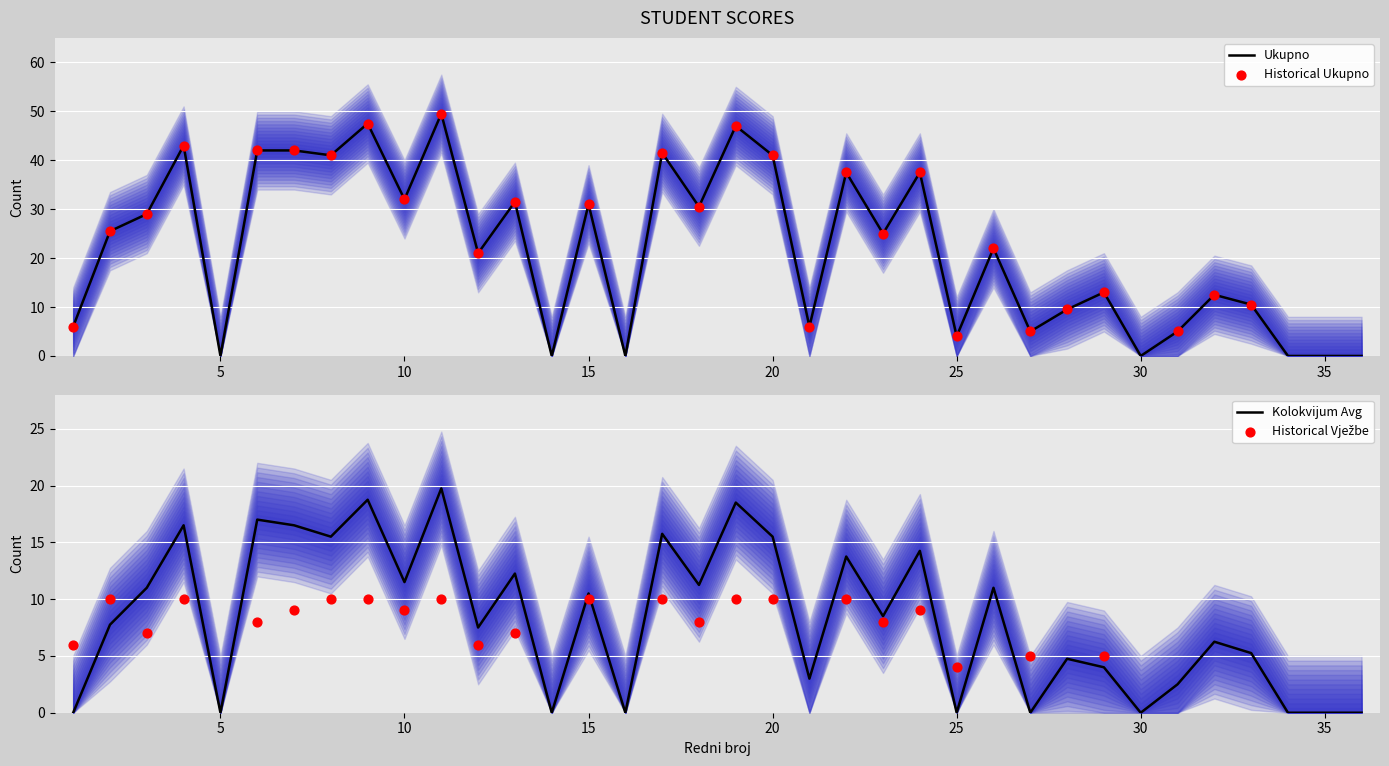

At how many categories does at least one series exceed 9?

24